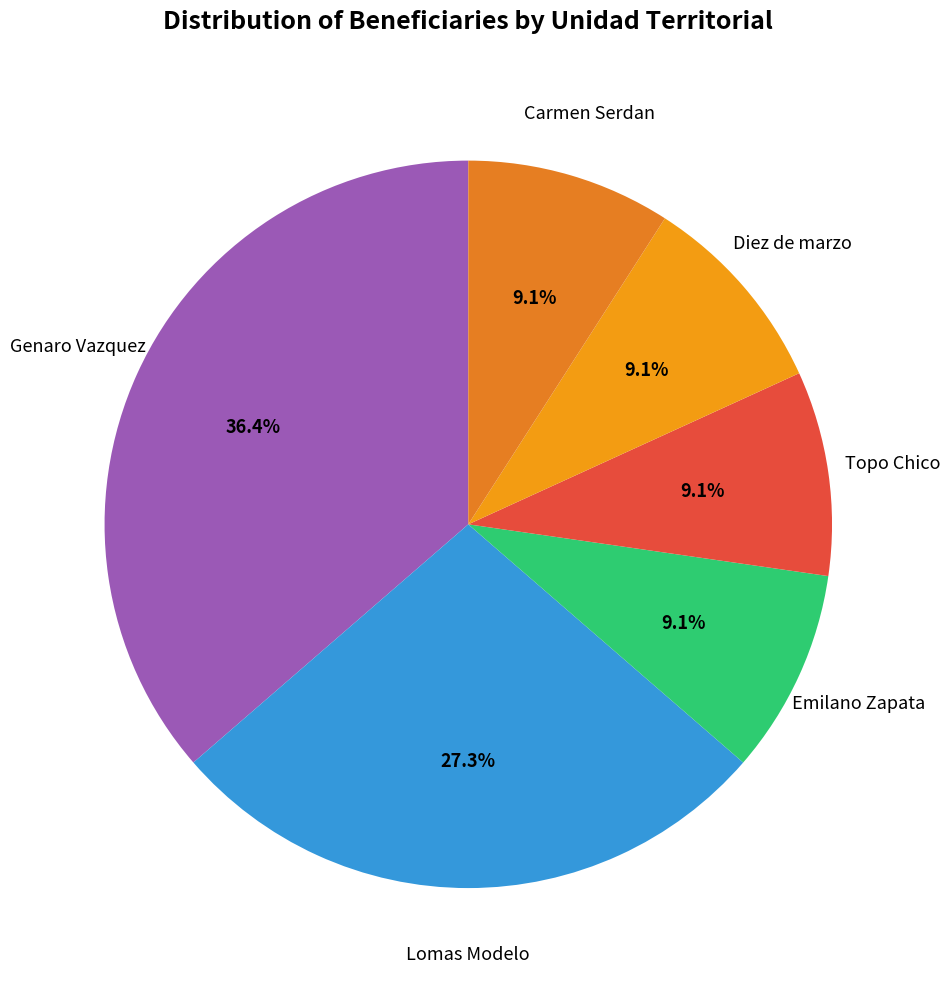

Is there any slice that represents more than half of the pie?

No